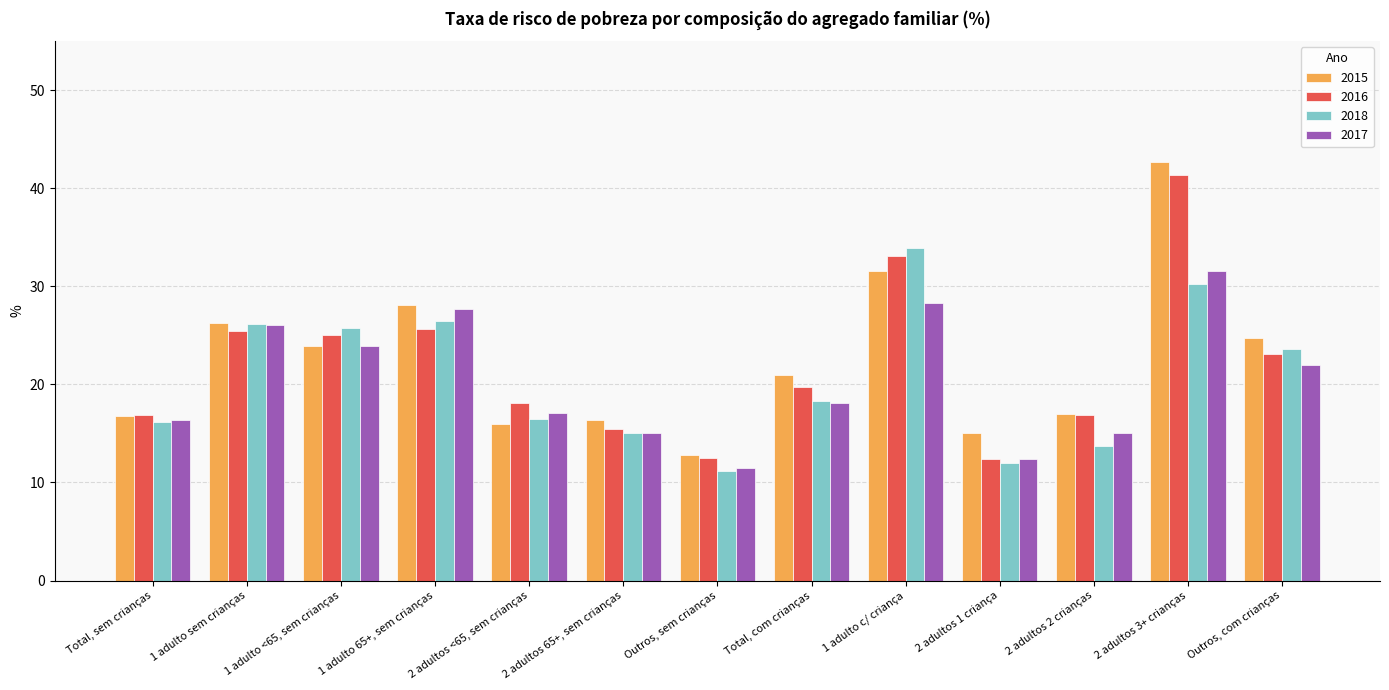

What is the sum of all 2017 values?

265.1